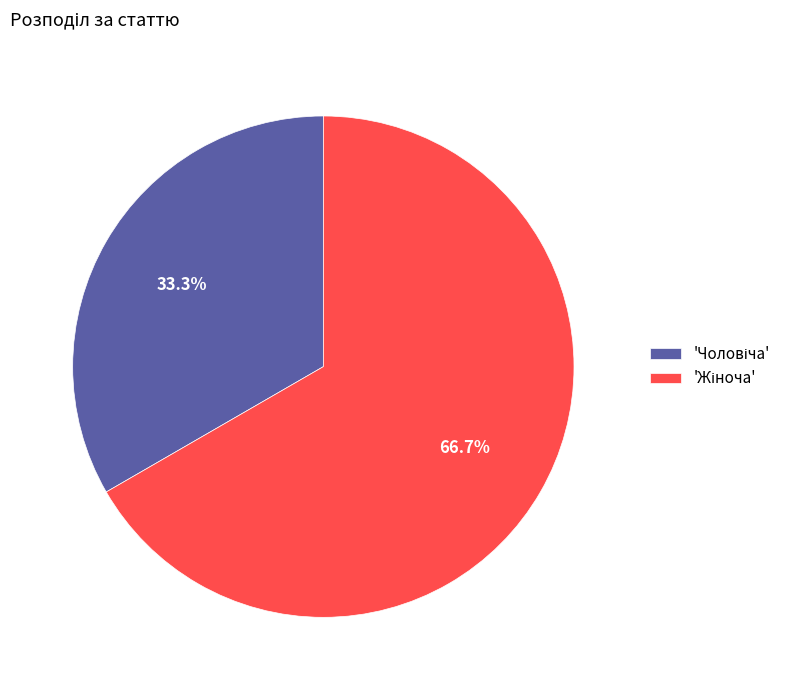

Is there any slice that represents more than half of the pie?

Yes